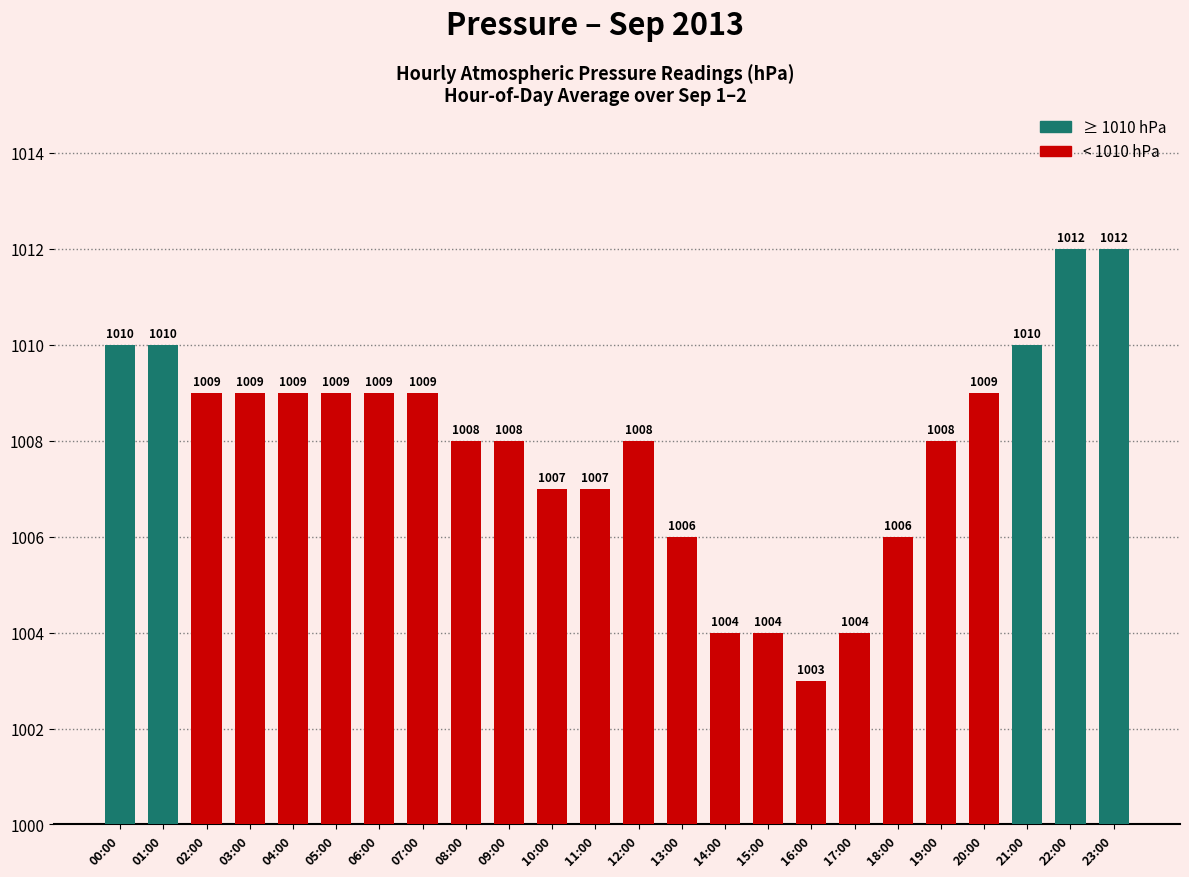

The value at 08:00 is 1774. True or false?

False